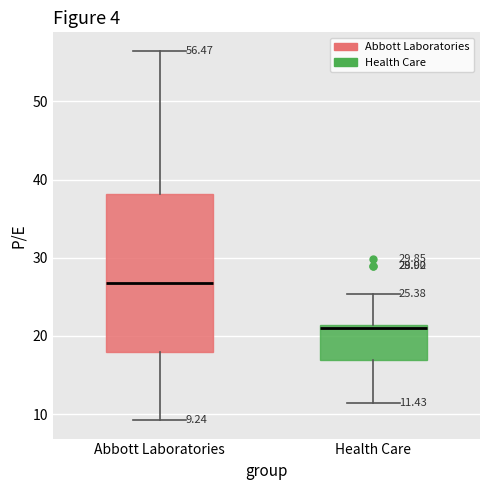

Which box is the tallest, from its lower edge to its upper edge?

Abbott Laboratories